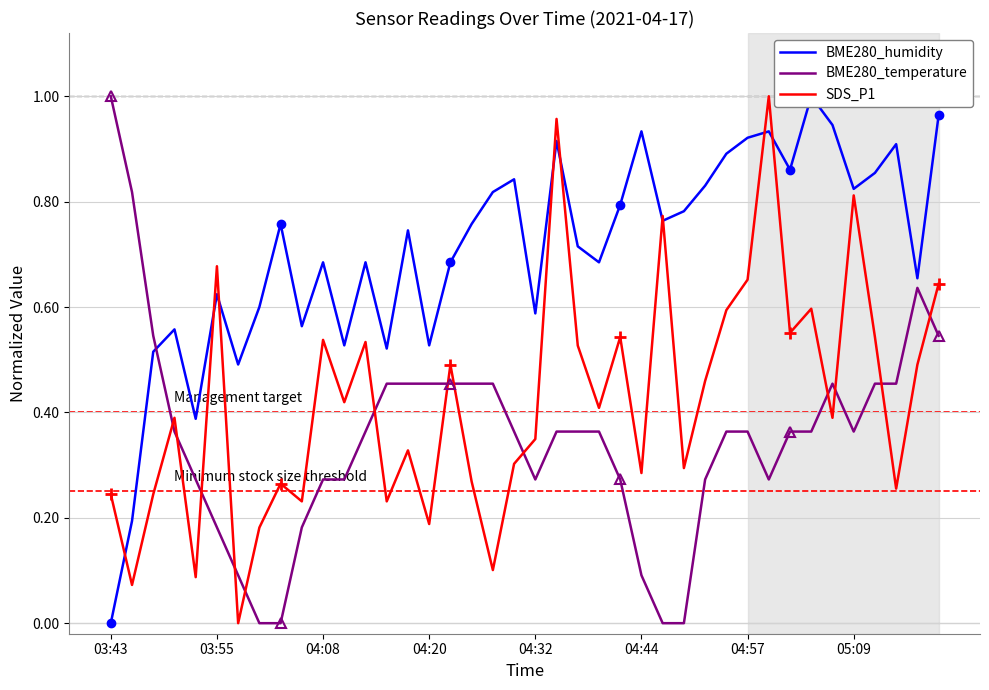

Which series ends up on top after the final intersection of BME280_temperature and SDS_P1?

SDS_P1